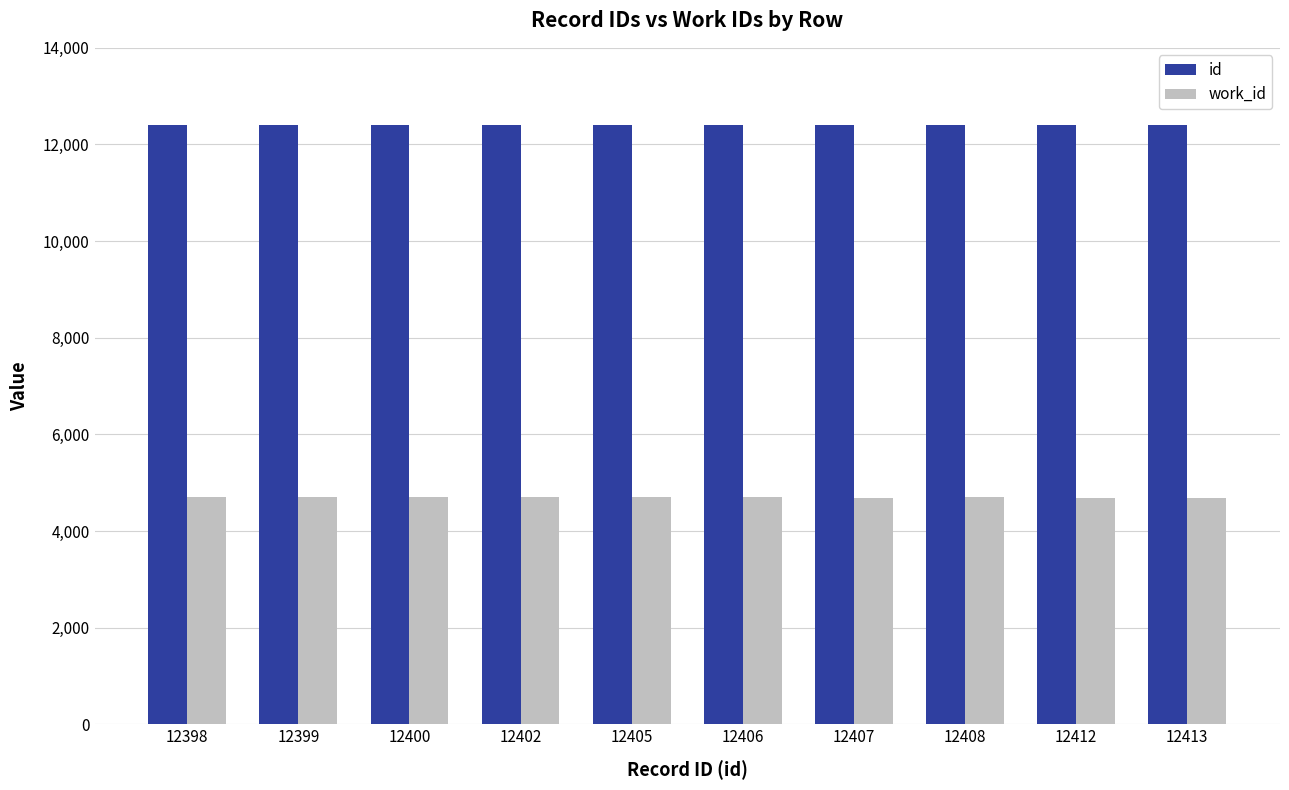

What is the sum of all work_id values?

46988